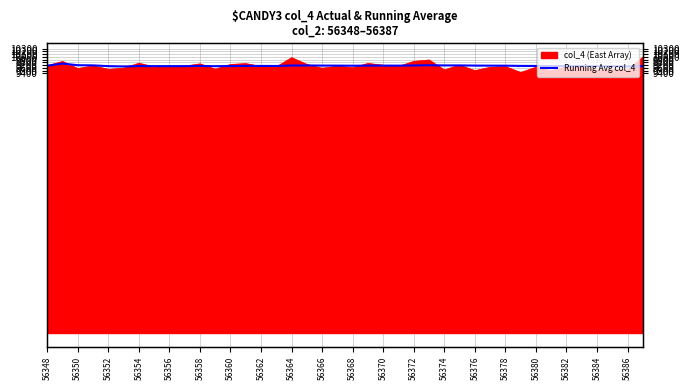

Read the value at 56364.

9685.5